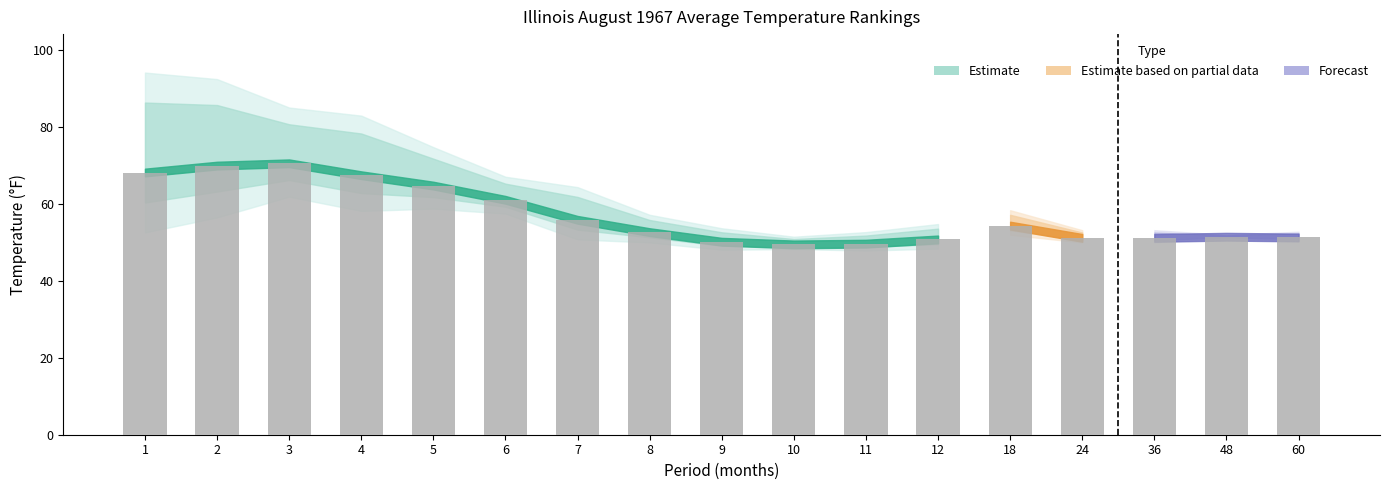

True or false: the data shows 69.2 at 60.

False